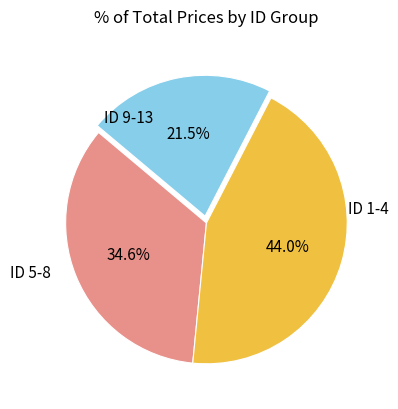

To the nearest percent, what is the difference between the largest and smallest slice percentages?

22%